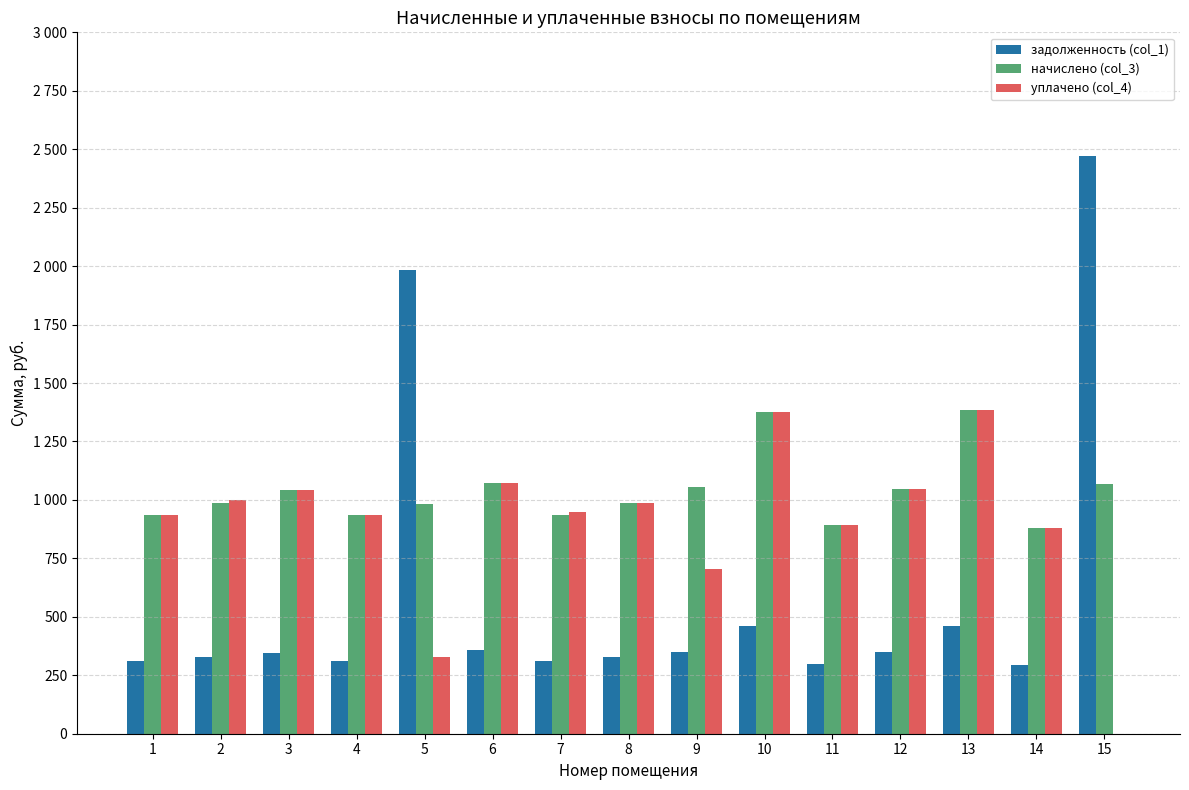

Is it true that уплачено (col_4) equals 950.0 at 7?

True